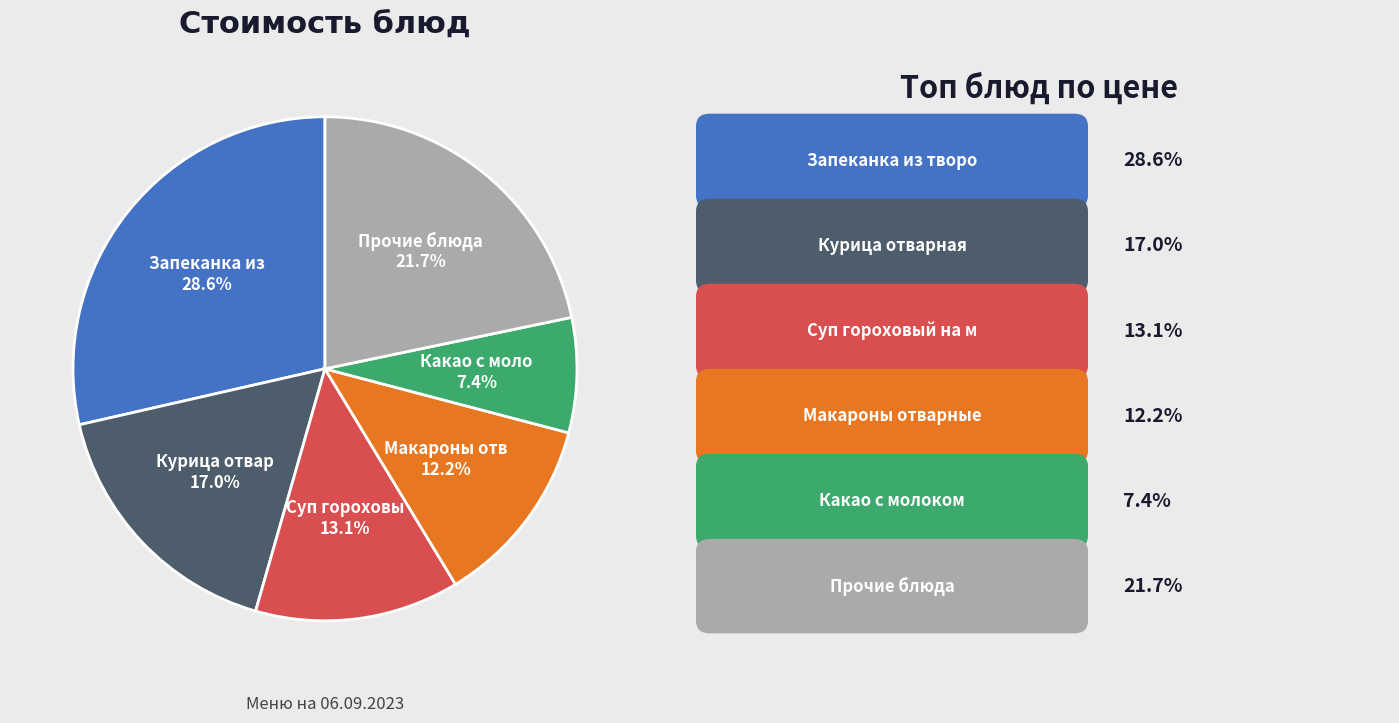

Is there any slice that represents more than half of the pie?

No